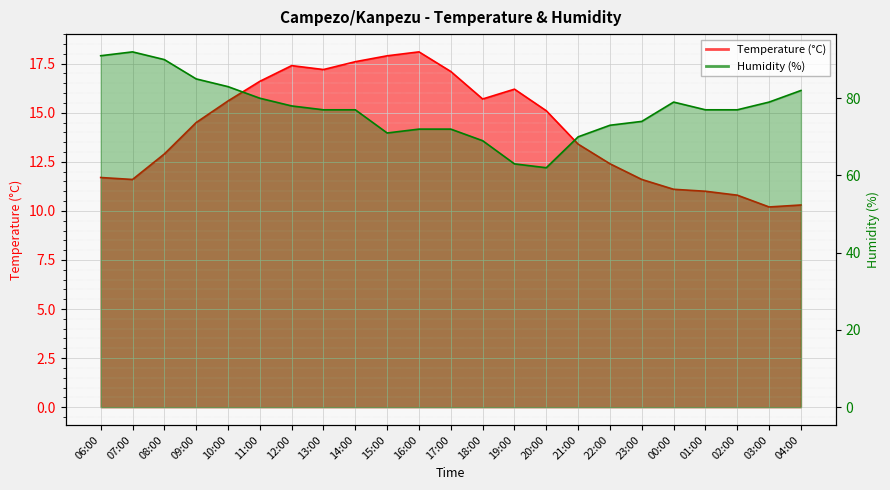

Rank the series by their average value, from highest to lowest.

Humidity (%), Temperature (°C)